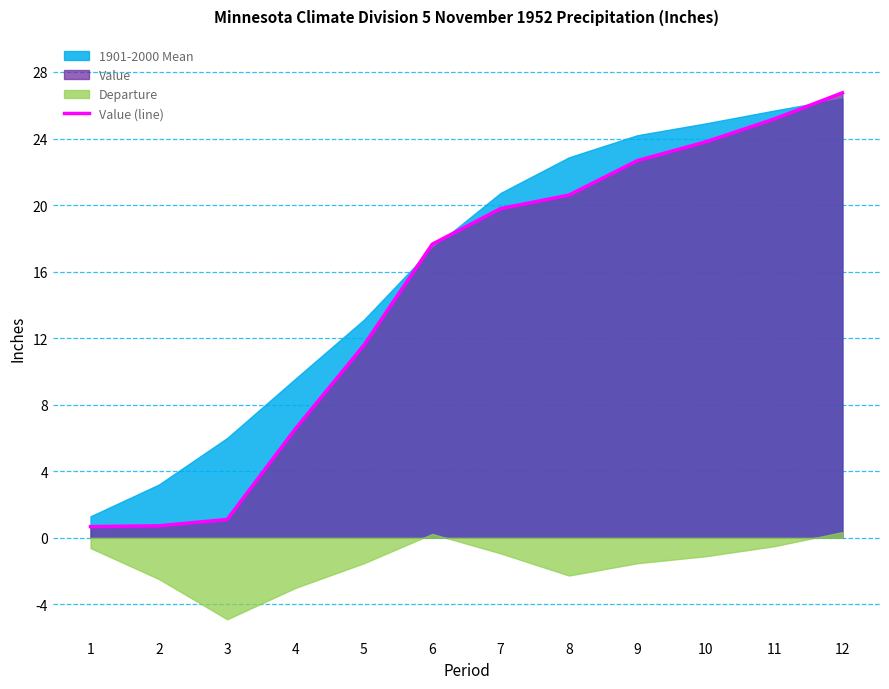

How many data points are less than 19?

6